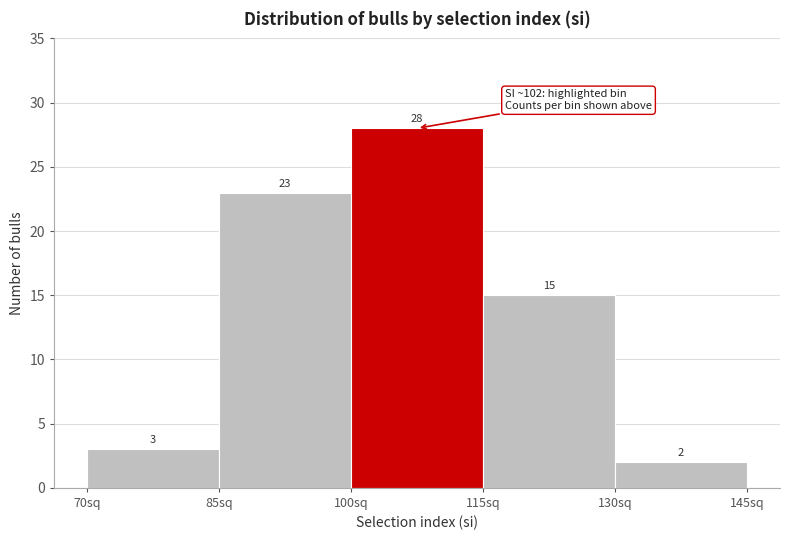

What is the height of the bar covering 130 to 145 on the x-axis? The bar edges are not printed on the chart, so give them approximately, as read against the axis.

2